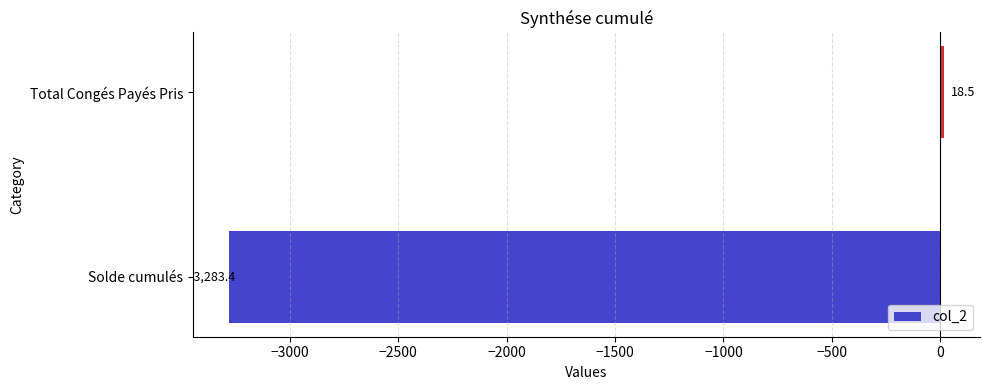

How many data points are less than 18?

1